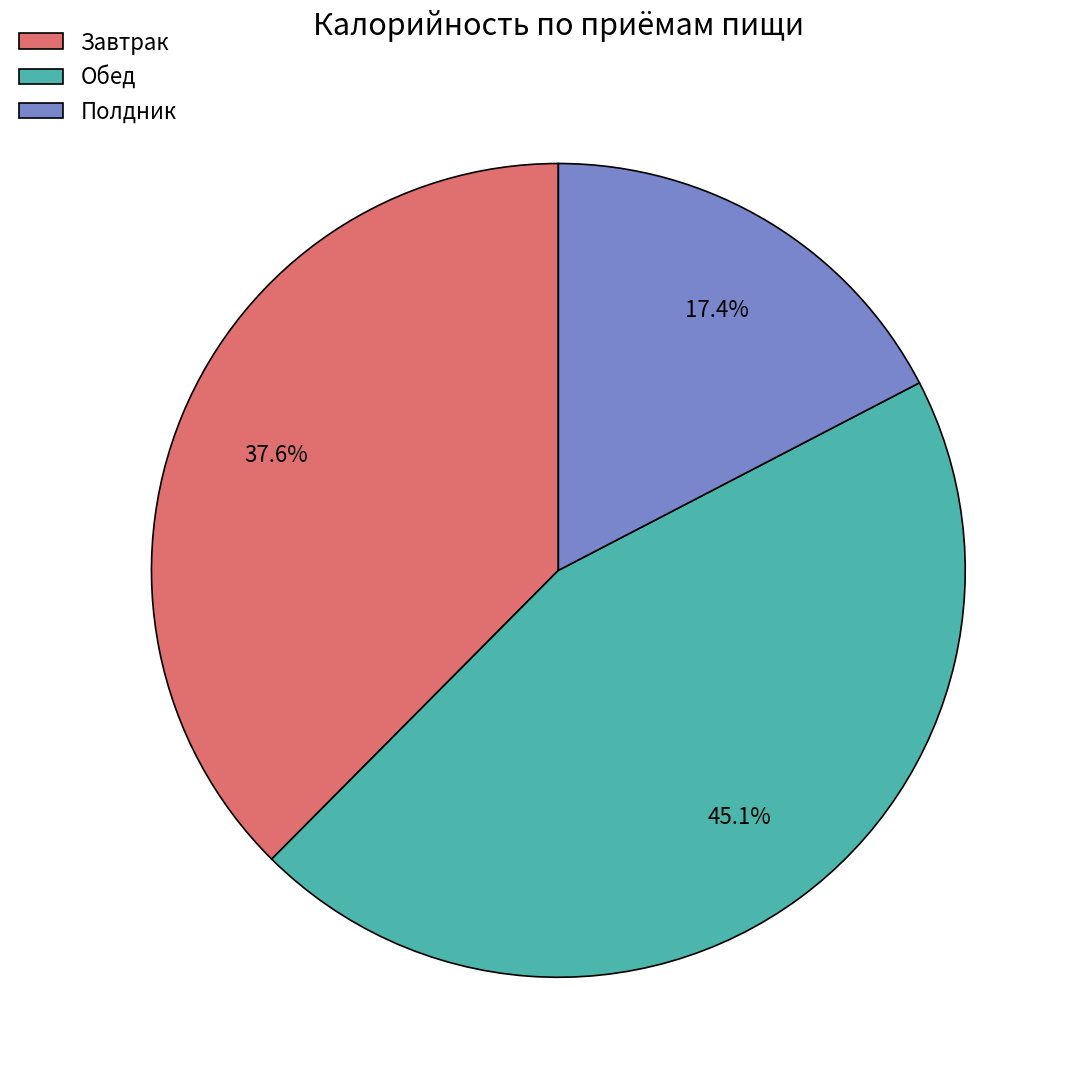

How many slices are in this pie chart?

3